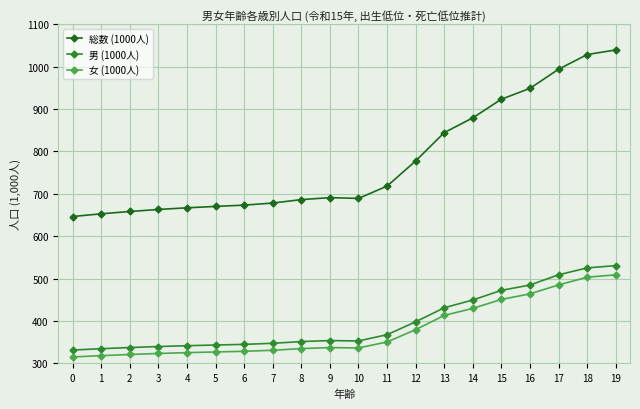

Where is 総数 (1000人) nearest to the value 842?

13